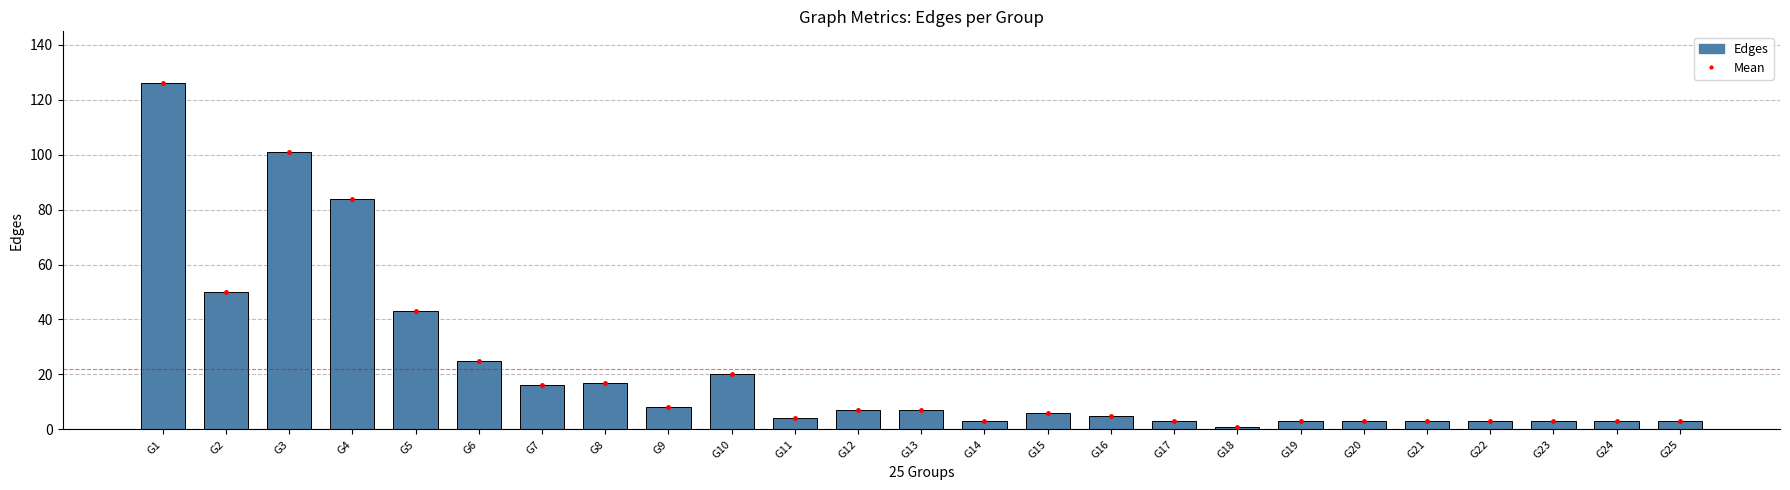

What is the value of the Edges bar at the 1st from the left?

126